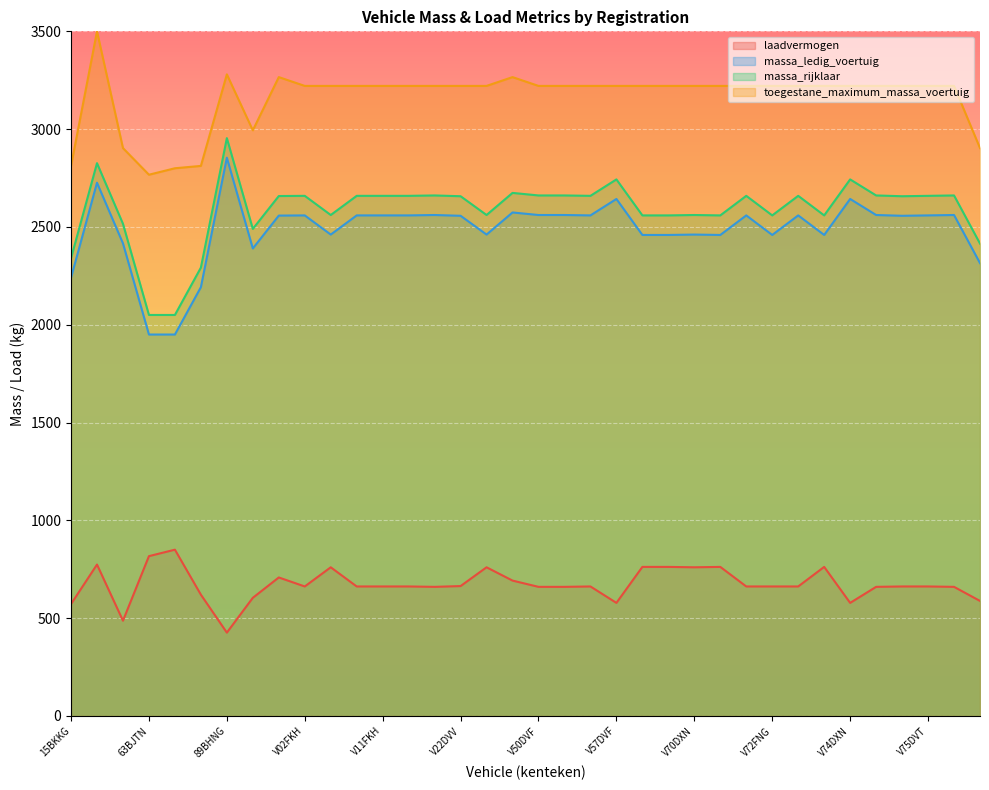

True or false: massa_rijklaar and laadvermogen cross at least once.

False